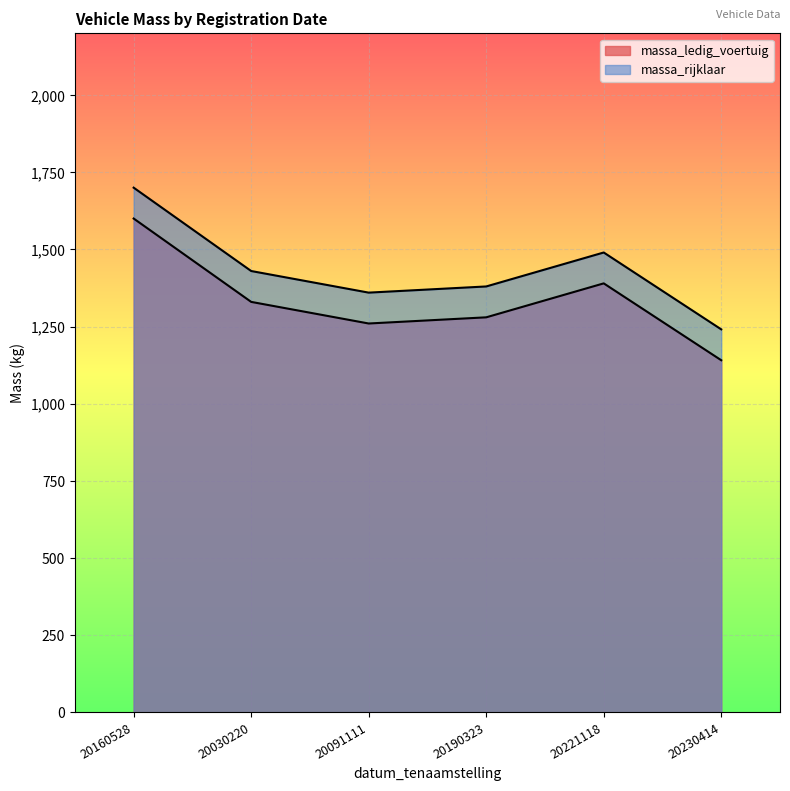

Where is massa_ledig_voertuig nearest to the value 1370?

20221118